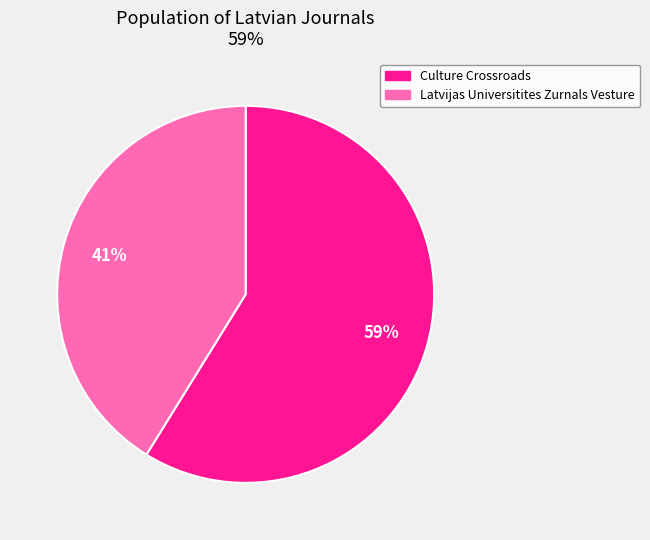

To the nearest percent, what portion does Latvijas Universitites Zurnals Vesture represent?

41%